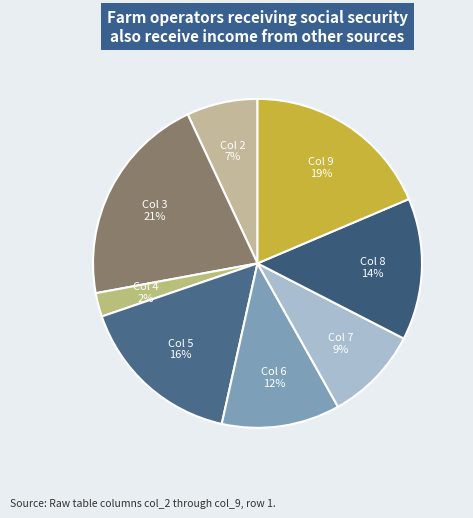

To the nearest percent, what is the average slice percentage?

12%